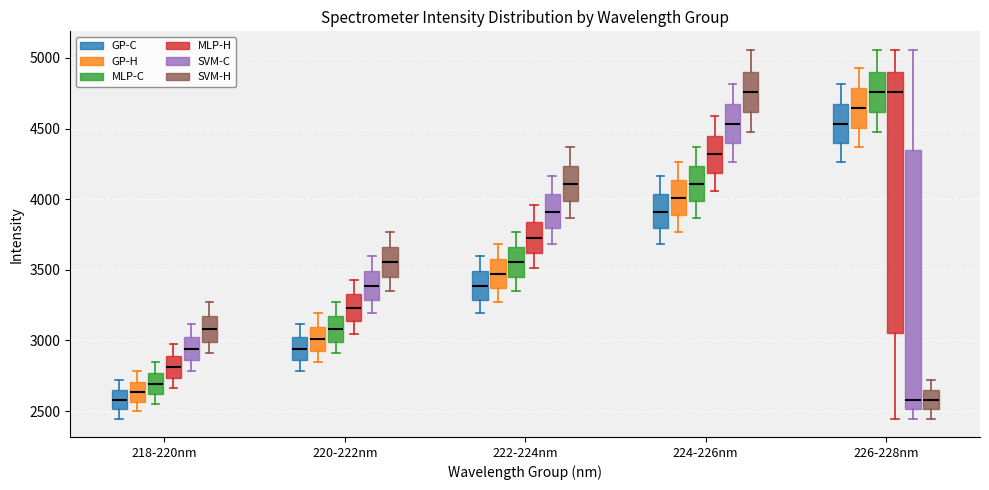

Where does the upper whisker of the box for 218-220nm (MLP-C) end on the y-axis? The values are not printed on the chart, so give them approximately, as read against the axis.

2850